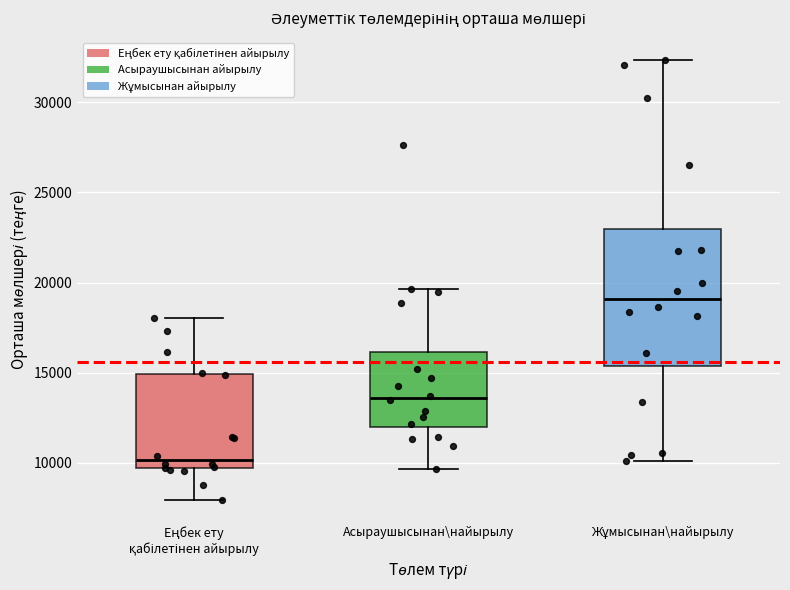

Where is the upper edge of the box for Асыраушысынан\найырылу on the y-axis? The values are not printed on the chart, so give them approximately, as read against the axis.

16000